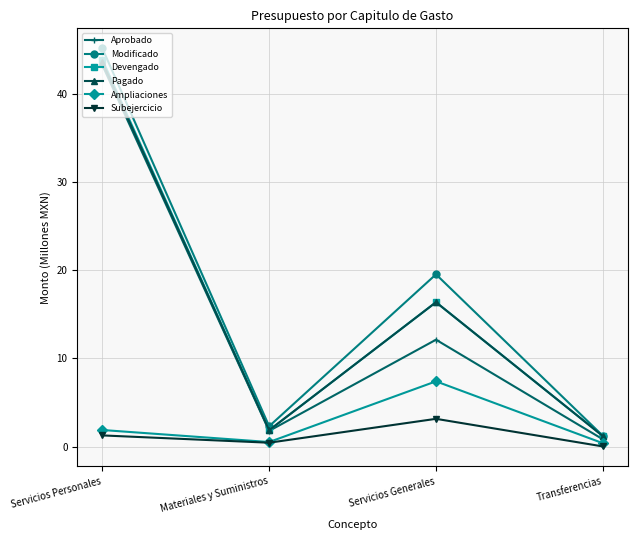

Read the Modificado value at Transferencias.

1.2